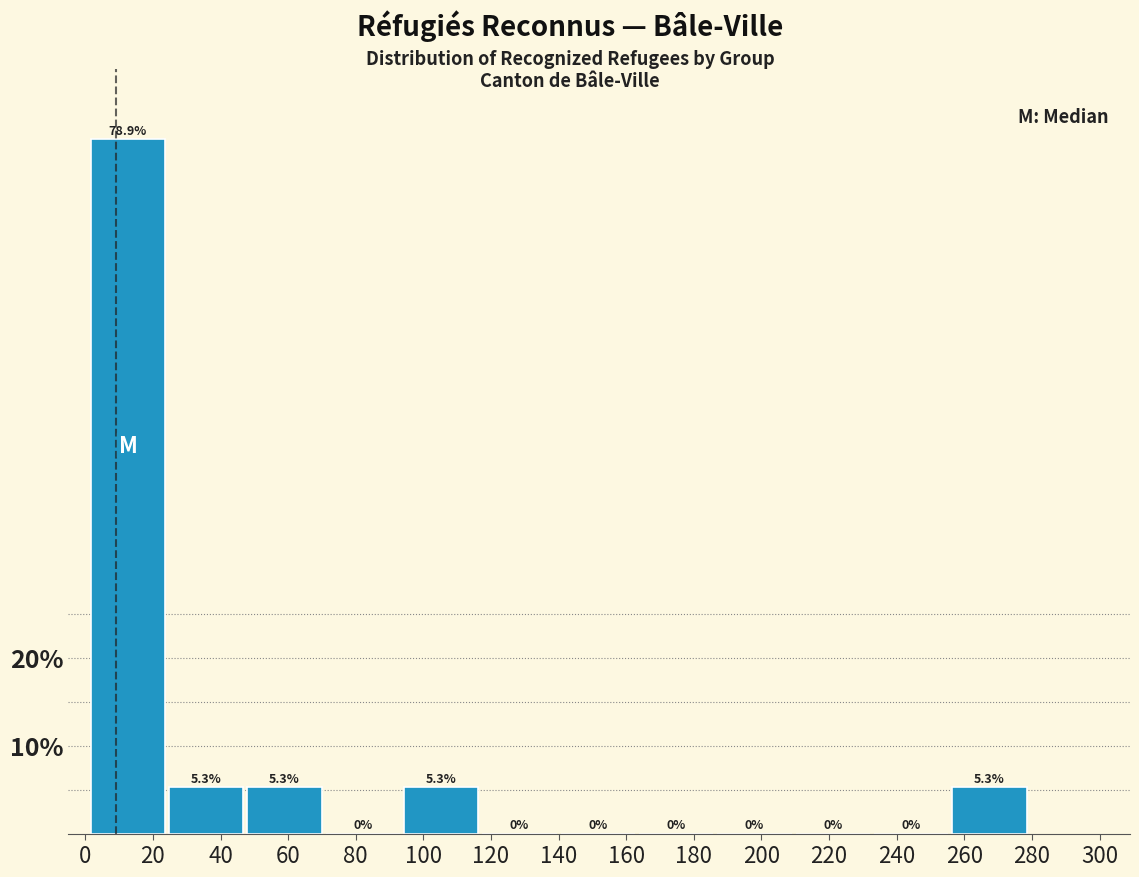

How tall is the bar that spans 94 to 116 on the x-axis? The bar edges are not printed on the chart, so give them approximately, as read against the axis.

5.3